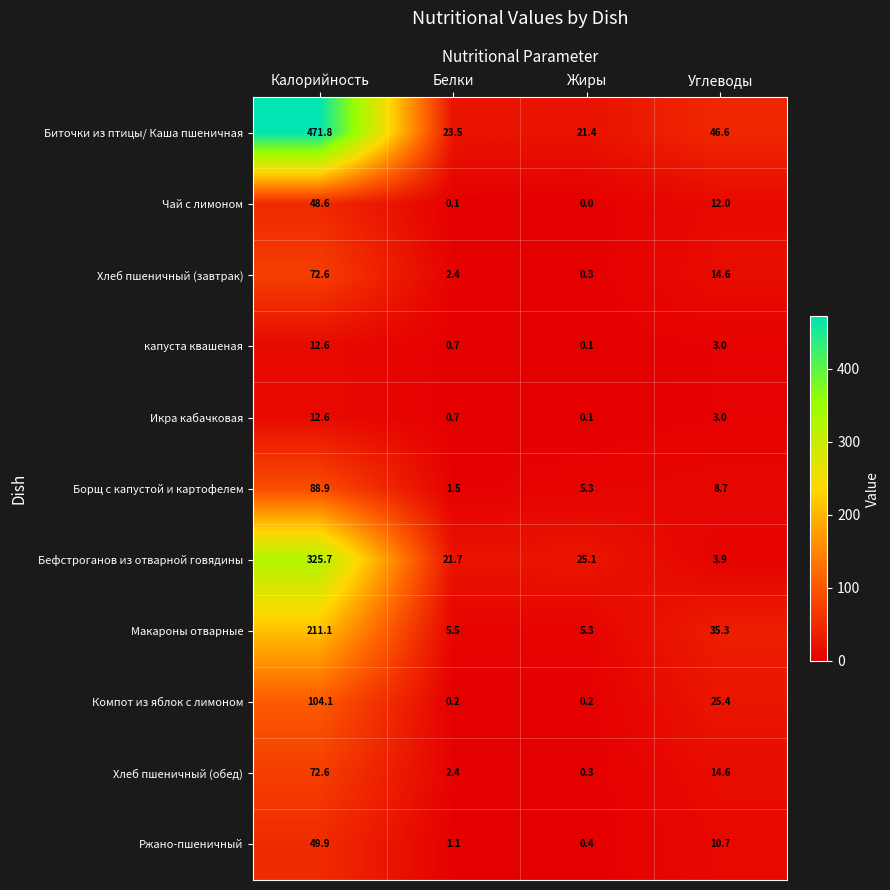

List the labels in order of Борщ с капустой и картофелем value, smallest first.

Белки, Жиры, Углеводы, Калорийность